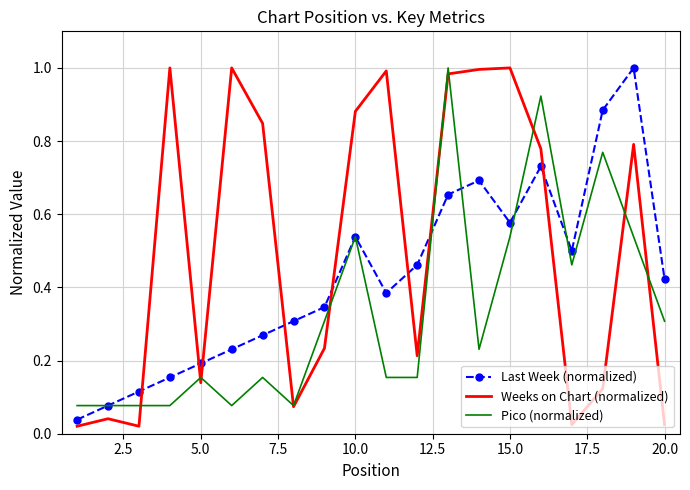

True or false: Last Week (normalized) and Weeks on Chart (normalized) intersect in this chart.

True